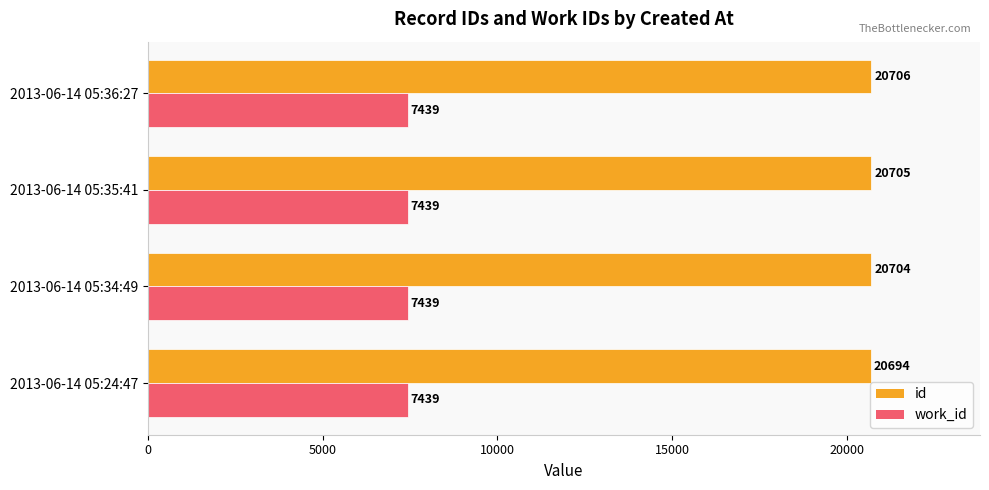

At which category is the sum across all series the highest?

2013-06-14 05:36:27